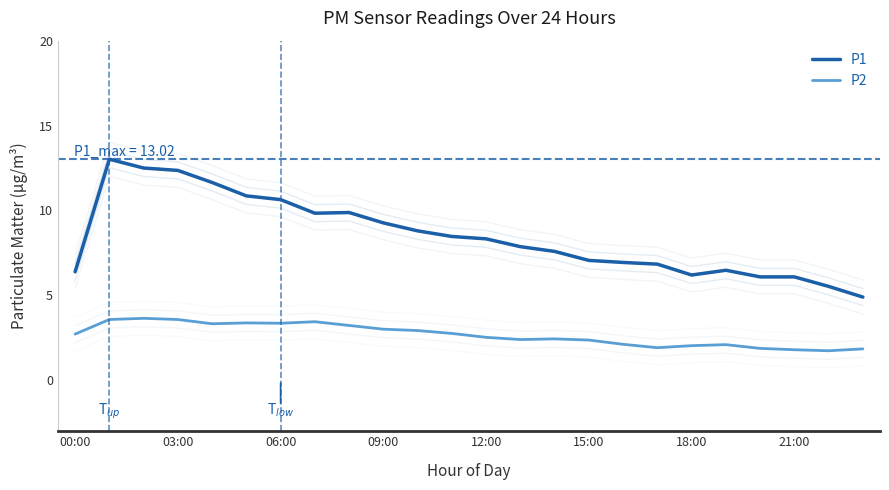

What is the lowest value of the P1 series?

4.9